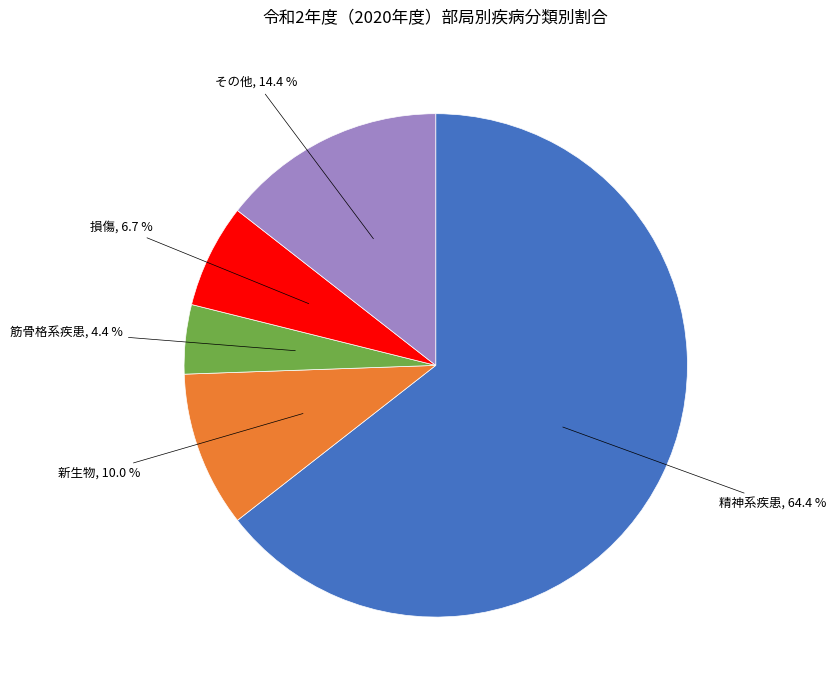

Approximately how many times larger is the value at その他 compared to 新生物?

1.4